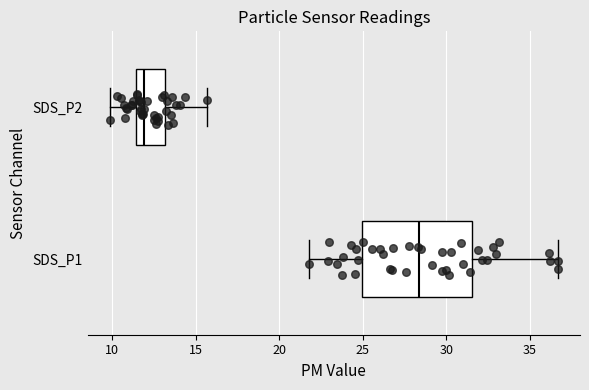

Reading bottom to top, read every box against the x-axis: the position of its median line, the range the box covers, and the ends of its whiskers. The values are not printed on the chart, so give them approximately, as read against the axis.

SDS_P1: median 28.5, box 25.0 to 31.5, whiskers 22.0 to 36.5
SDS_P2: median 12.0, box 11.5 to 13.0, whiskers 10.0 to 15.5